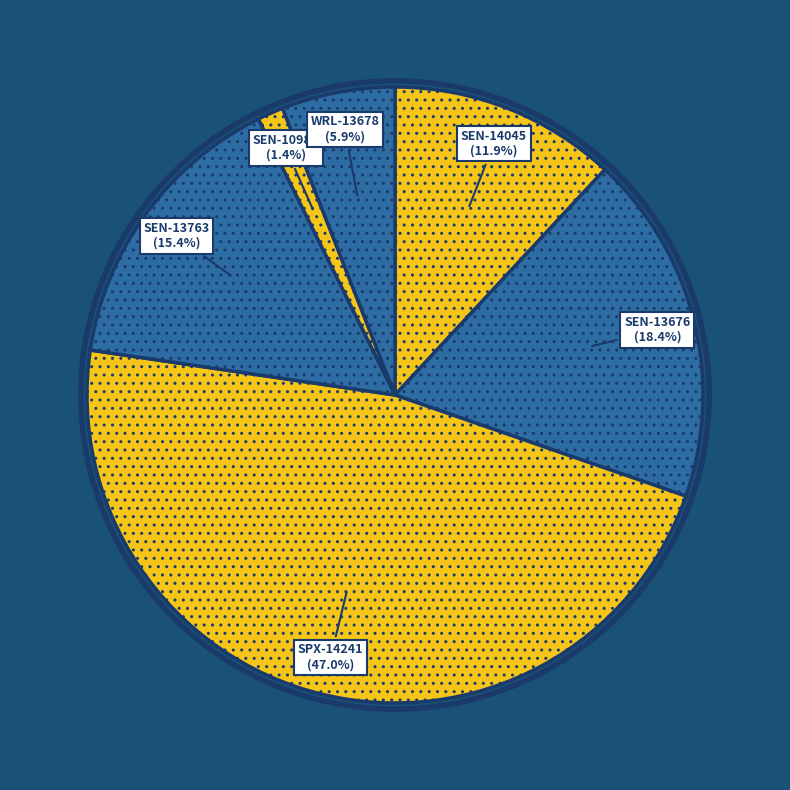

How many slices are in this pie chart?

6